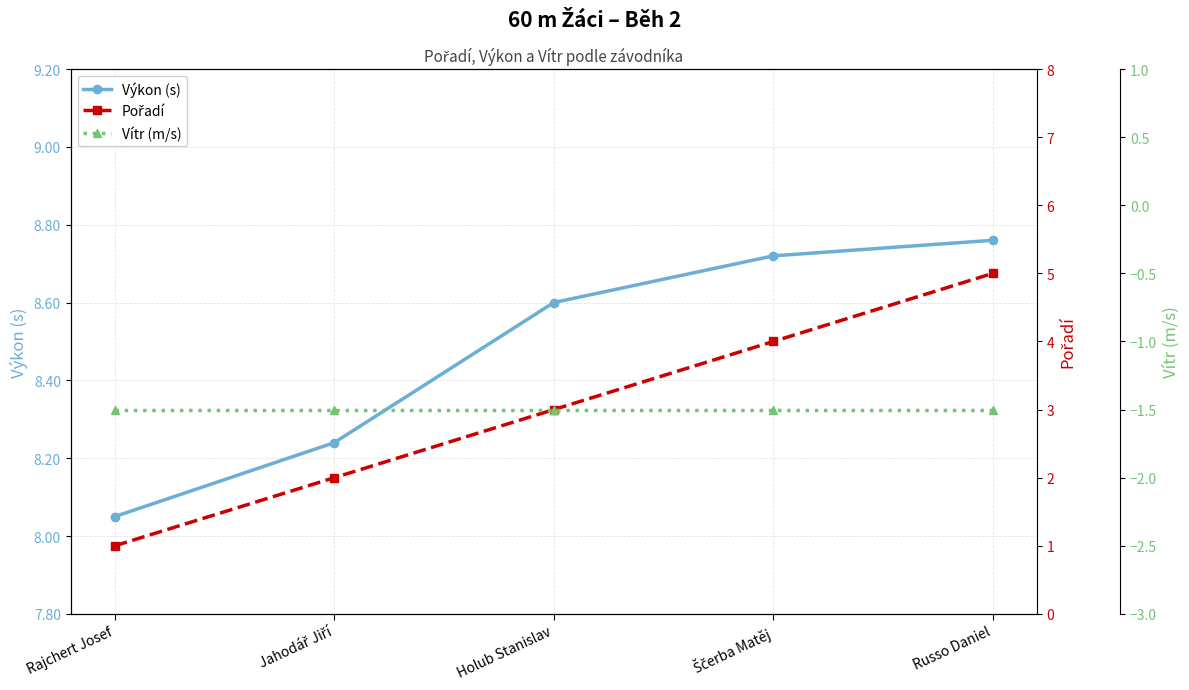

What is the sum of the Výkon (s) values at Jahodář Jiří and Holub Stanislav?

16.8